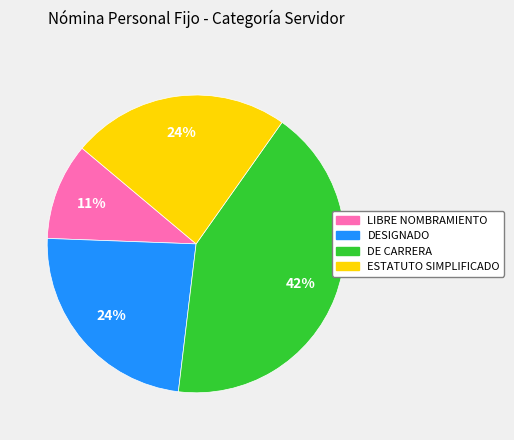

Is the sum of DESIGNADO and ESTATUTO SIMPLIFICADO greater than half?

No